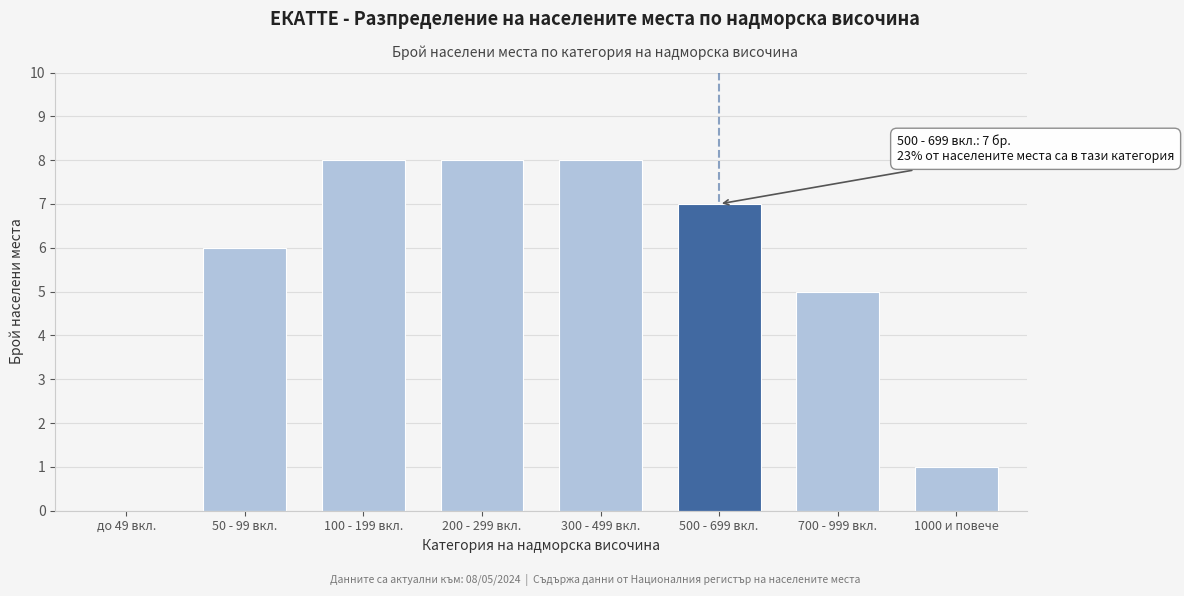

Reading left to right, transcribe all the data shown in this chart.

до 49 вкл.=0	50 - 99 вкл.=6	100 - 199 вкл.=8	200 - 299 вкл.=8	300 - 499 вкл.=8	500 - 699 вкл.=7	700 - 999 вкл.=5	1000 и повече=1